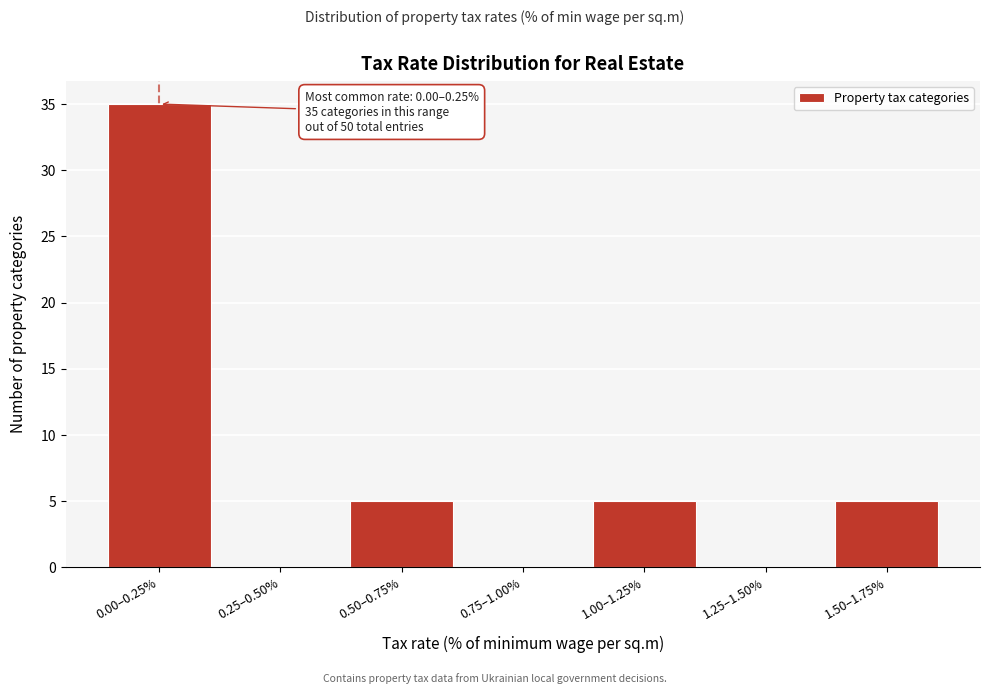

At which category does the chart reach its peak across all series?

0.00–0.25%